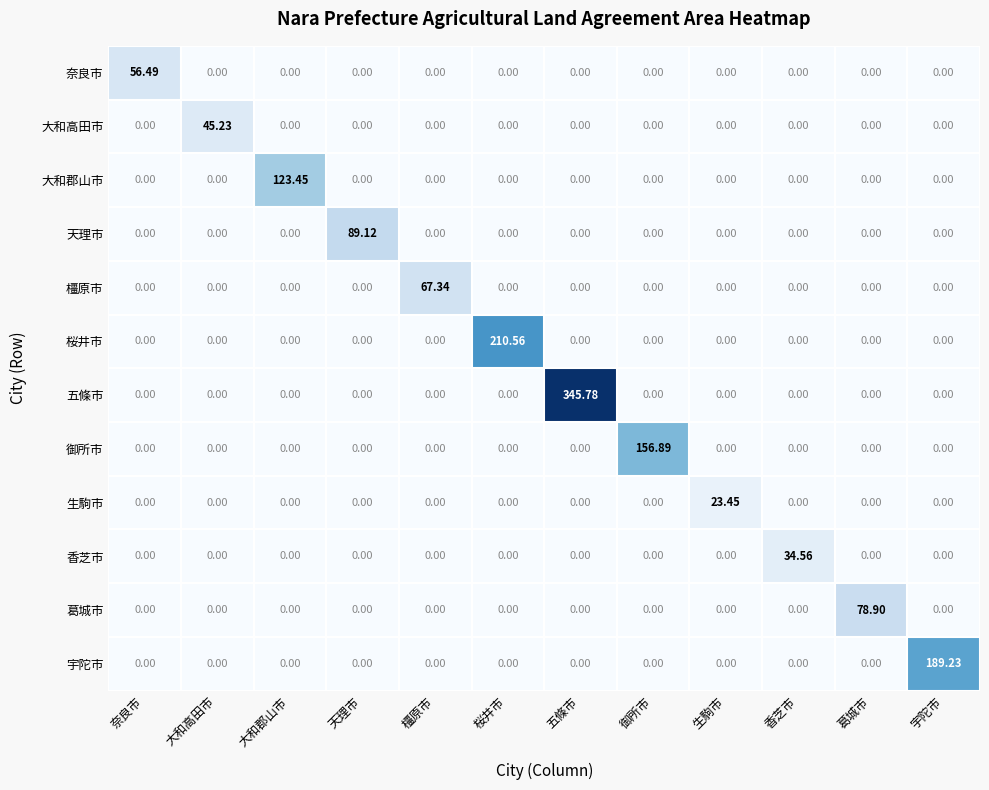

Which series has the largest total across all categories?

五條市